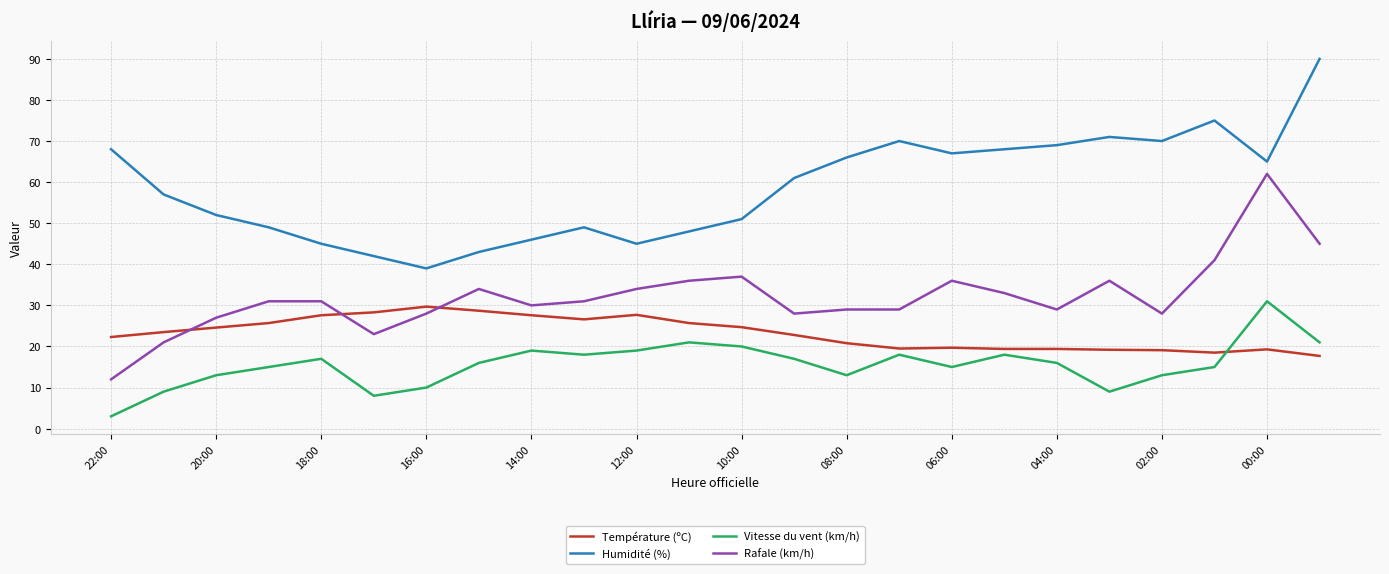

What are all the series names shown in the legend?

Température (ºC), Humidité (%), Vitesse du vent (km/h), Rafale (km/h)